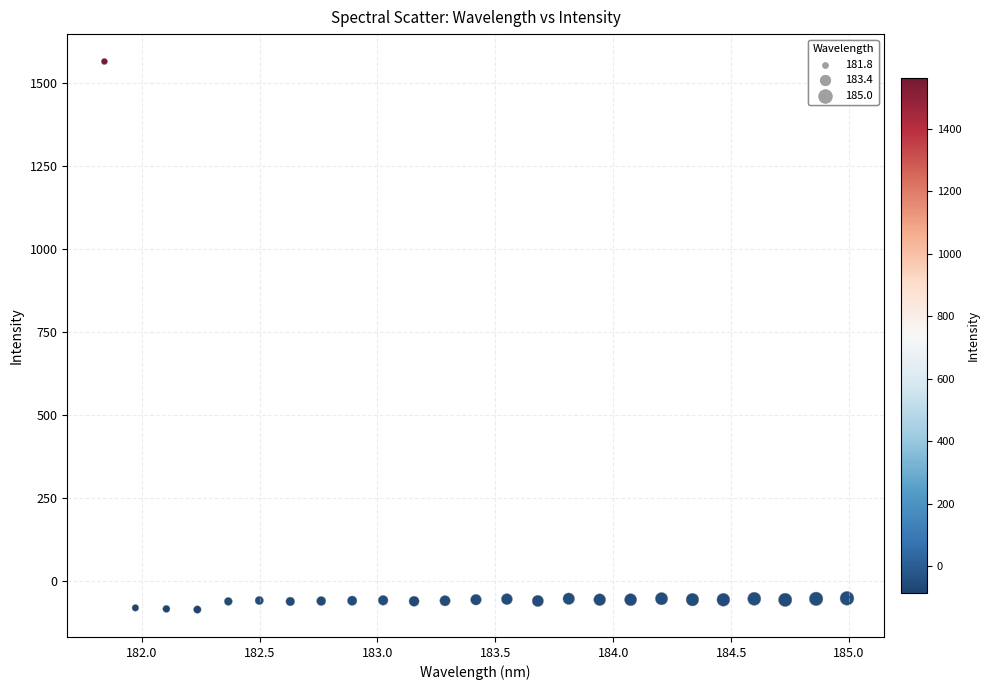

What is the range of X values (max minus min)?

3.1